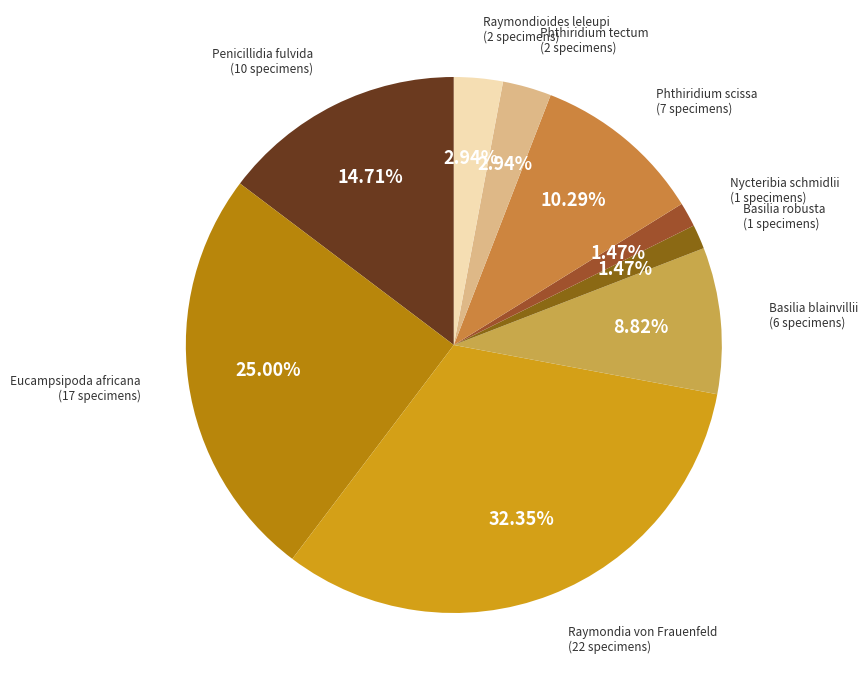

Which slice is the smallest?

Basilia (Basilia) robusta Theodor, 1956